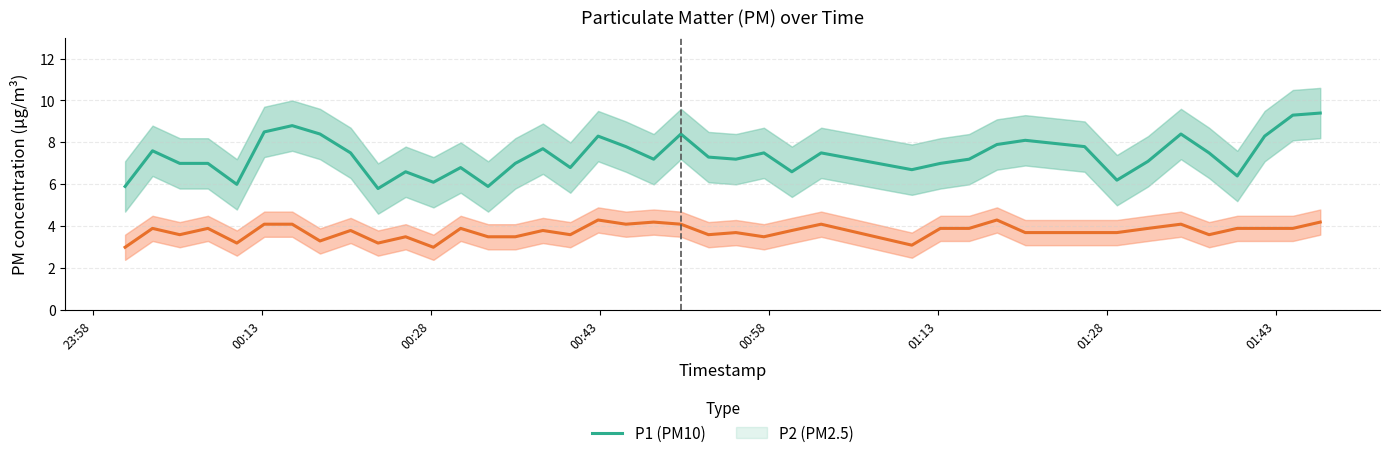

True or false: P2 (PM2.5) and P1 (PM10) cross at least once.

False